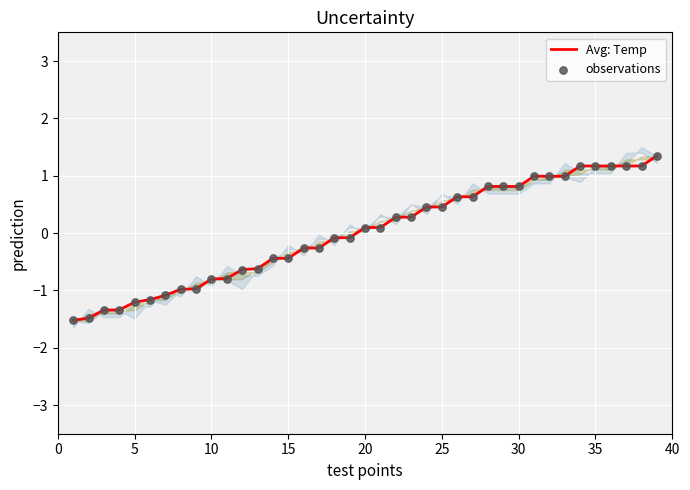

Which series has the largest total across all categories?

Avg: Temp